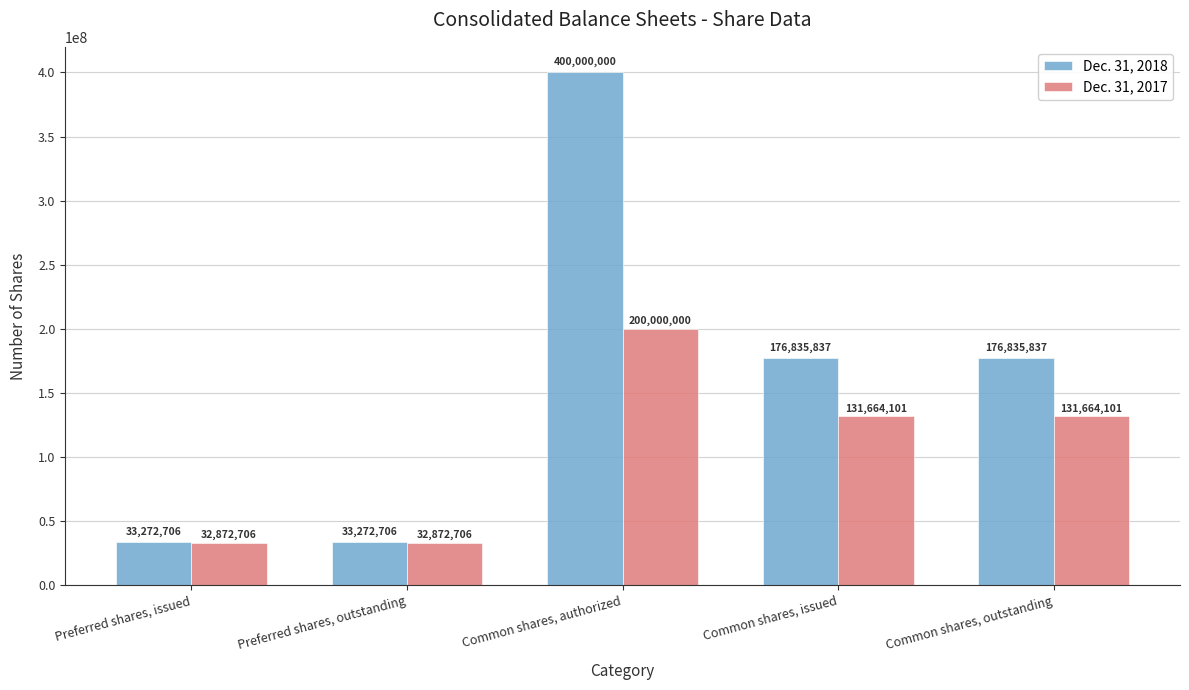

How many categories are shown in the chart?

5